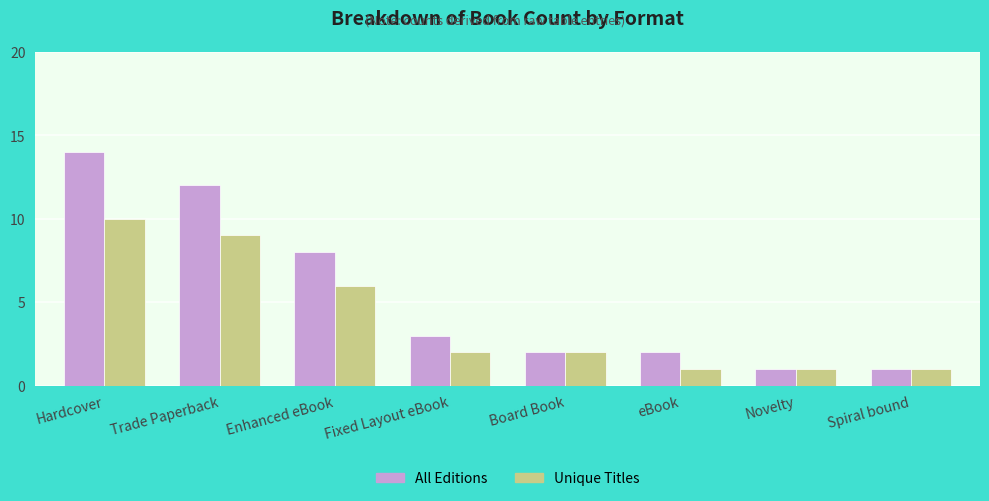

What is the approximate value of All Editions at Trade Paperback, to the nearest 10?

10